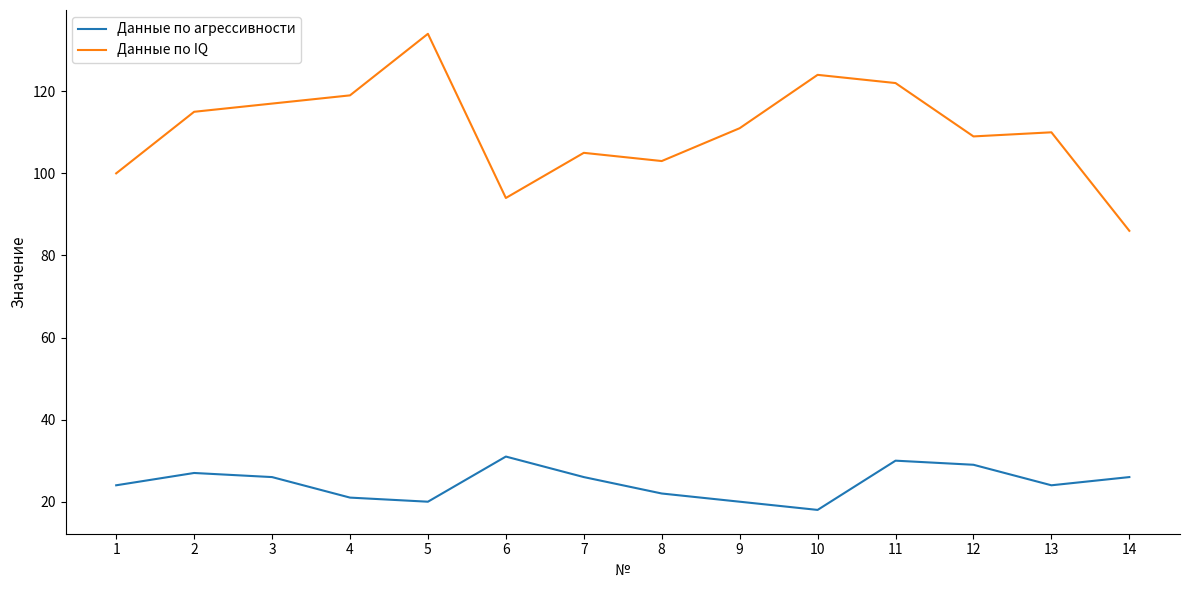

Which series has the widest spread of values?

Данные по IQ